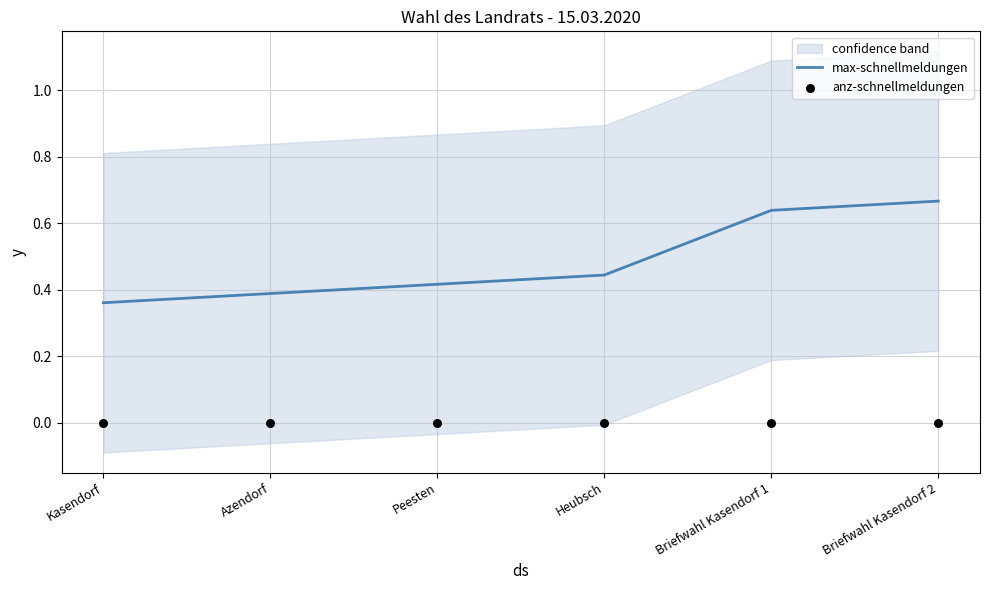

At how many categories does at least one series exceed 0?

6